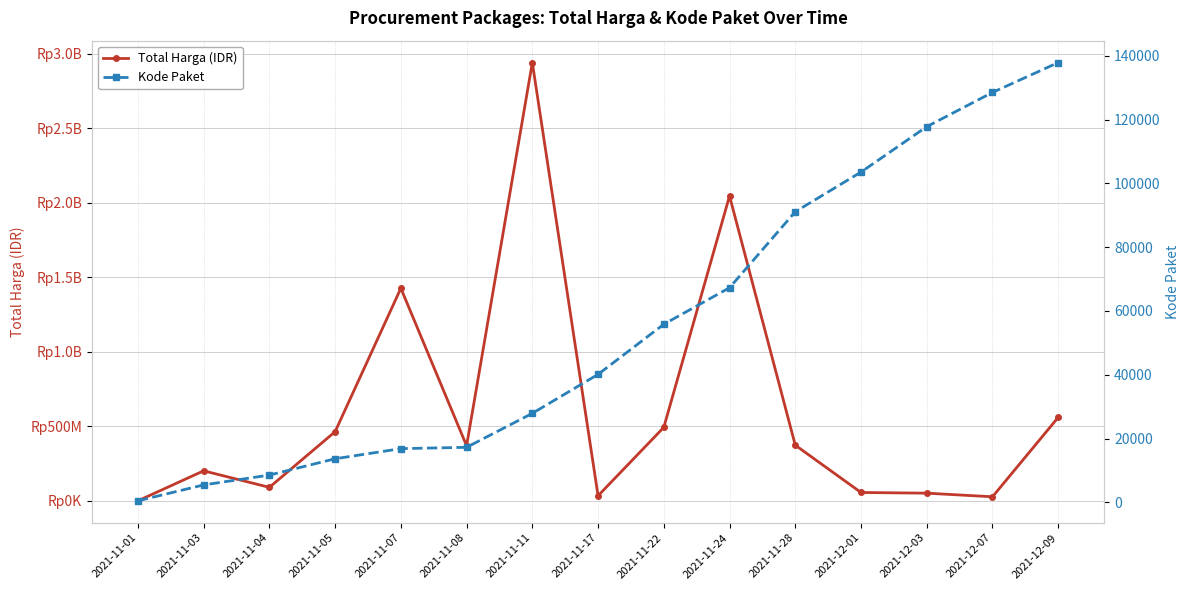

What is the minimum value for Total Harga (IDR)?

333600